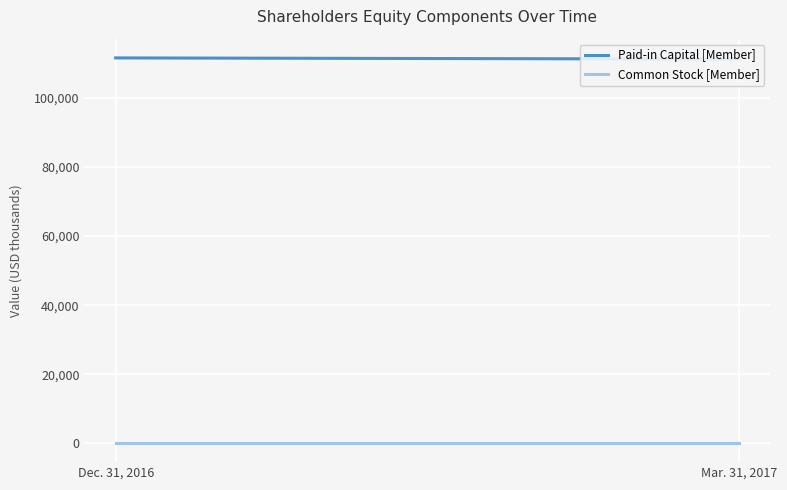

At how many categories does at least one series exceed 36666?

2